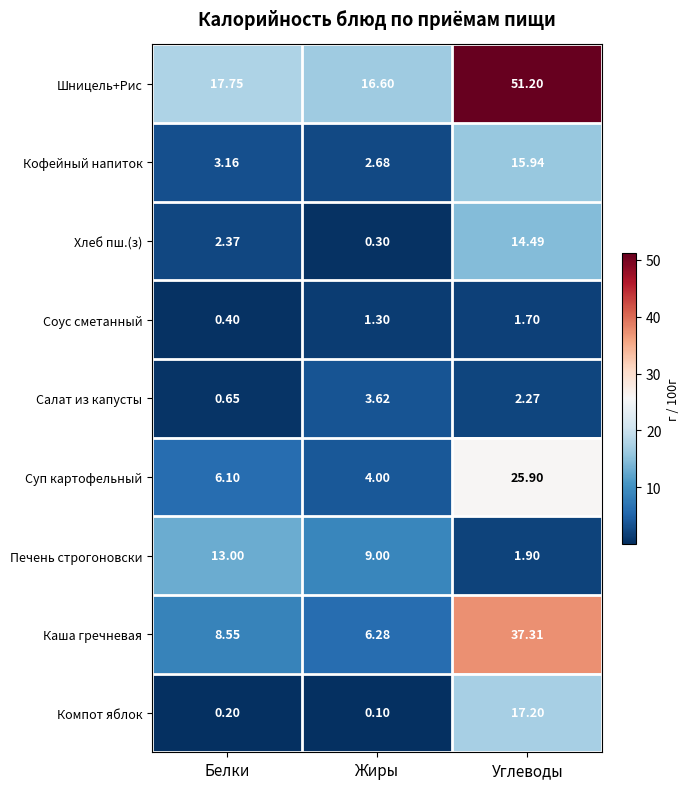

Which series changed the most between Жиры and Углеводы?

Шницель+Рис